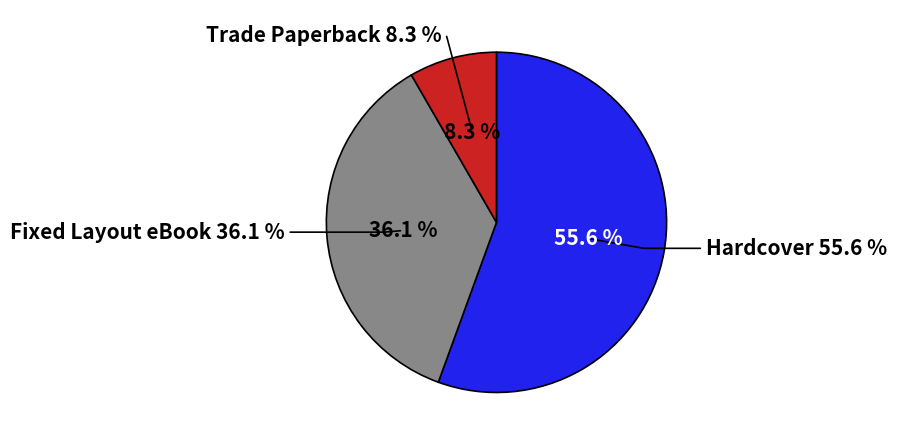

True or false: Hardcover accounts for 45% of the total.

False